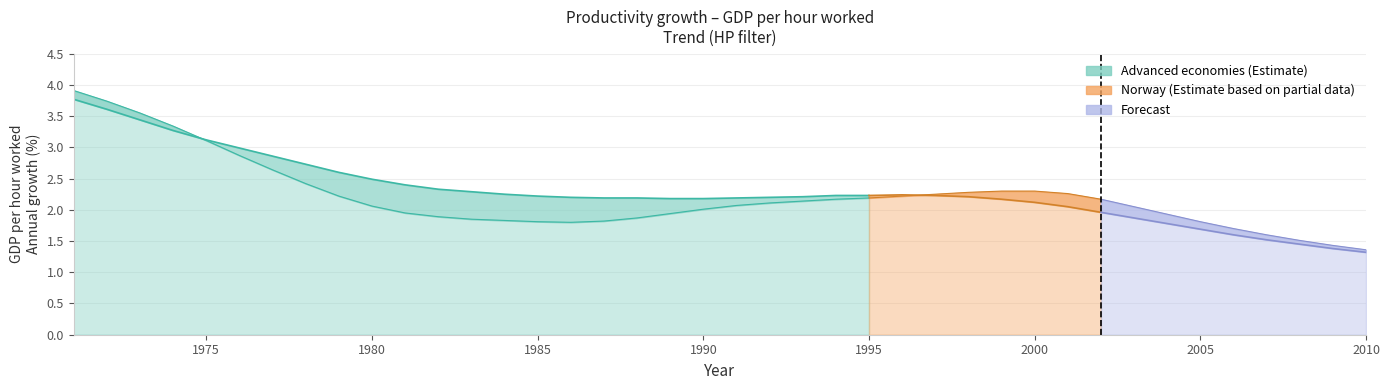

Reading left to right, what are all the values shown in this chart?

Advanced economies: 1971=3.8	1972=3.6	1973=3.4	1974=3.3	1975=3.1	1976=3.0	1977=2.9	1978=2.7	1979=2.6	1980=2.5	1981=2.4	1982=2.3	1983=2.3	1984=2.2	1985=2.2	1986=2.2	1987=2.2	1988=2.2	1989=2.2	1990=2.2	1991=2.2	1992=2.2	1993=2.2	1994=2.2	1995=2.2	1996=2.2	1997=2.2	1998=2.2	1999=2.2	2000=2.1	2001=2.0	2002=2.0	2003=1.9	2004=1.8	2005=1.7	2006=1.6	2007=1.5	2008=1.4	2009=1.4	2010=1.3
Norway: 1971=3.9	1972=3.7	1973=3.5	1974=3.3	1975=3.1	1976=2.9	1977=2.6	1978=2.4	1979=2.2	1980=2.1	1981=1.9	1982=1.9	1983=1.9	1984=1.8	1985=1.8	1986=1.8	1987=1.8	1988=1.9	1989=1.9	1990=2.0	1991=2.1	1992=2.1	1993=2.1	1994=2.2	1995=2.2	1996=2.2	1997=2.2	1998=2.3	1999=2.3	2000=2.3	2001=2.3	2002=2.2	2003=2.0	2004=1.9	2005=1.8	2006=1.7	2007=1.6	2008=1.5	2009=1.4	2010=1.4